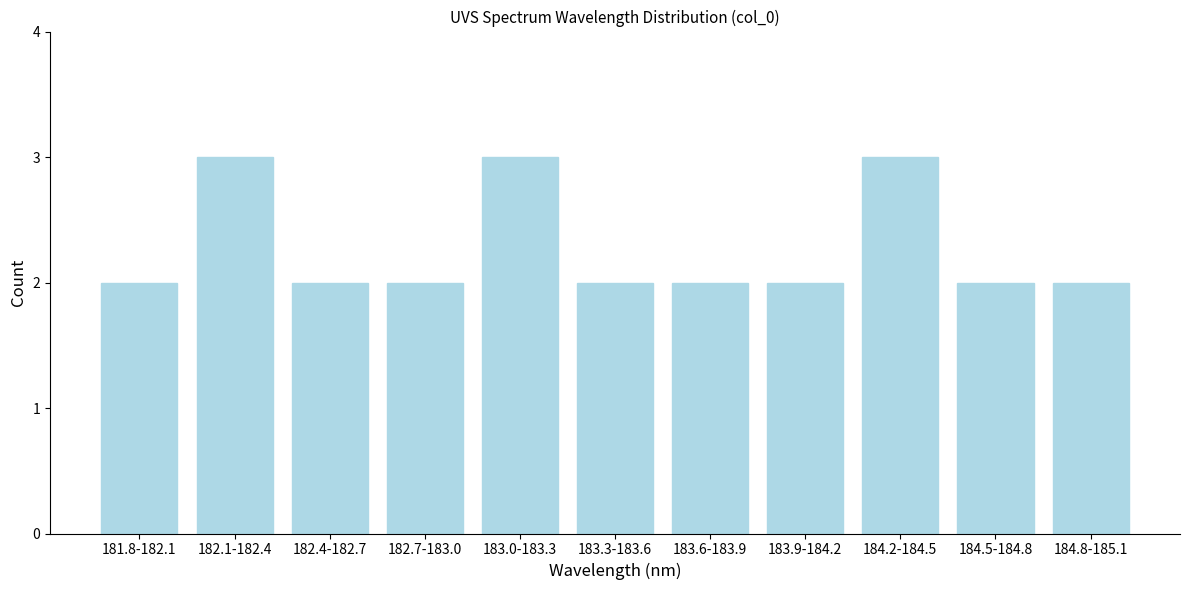

Reading left to right, list all the values displayed in this chart.

2	3	2	2	3	2	2	2	3	2	2